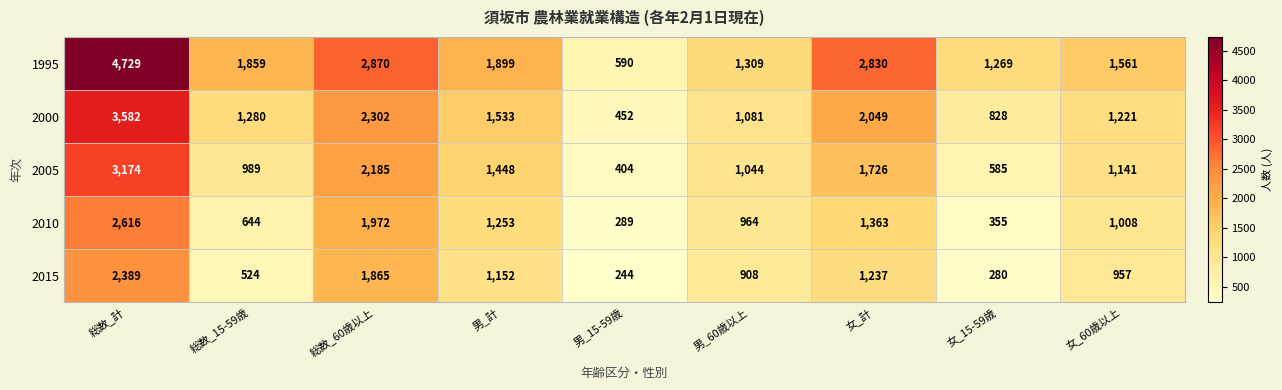

At 男_計, list the series in order from smallest to largest.

2015, 2010, 2005, 2000, 1995